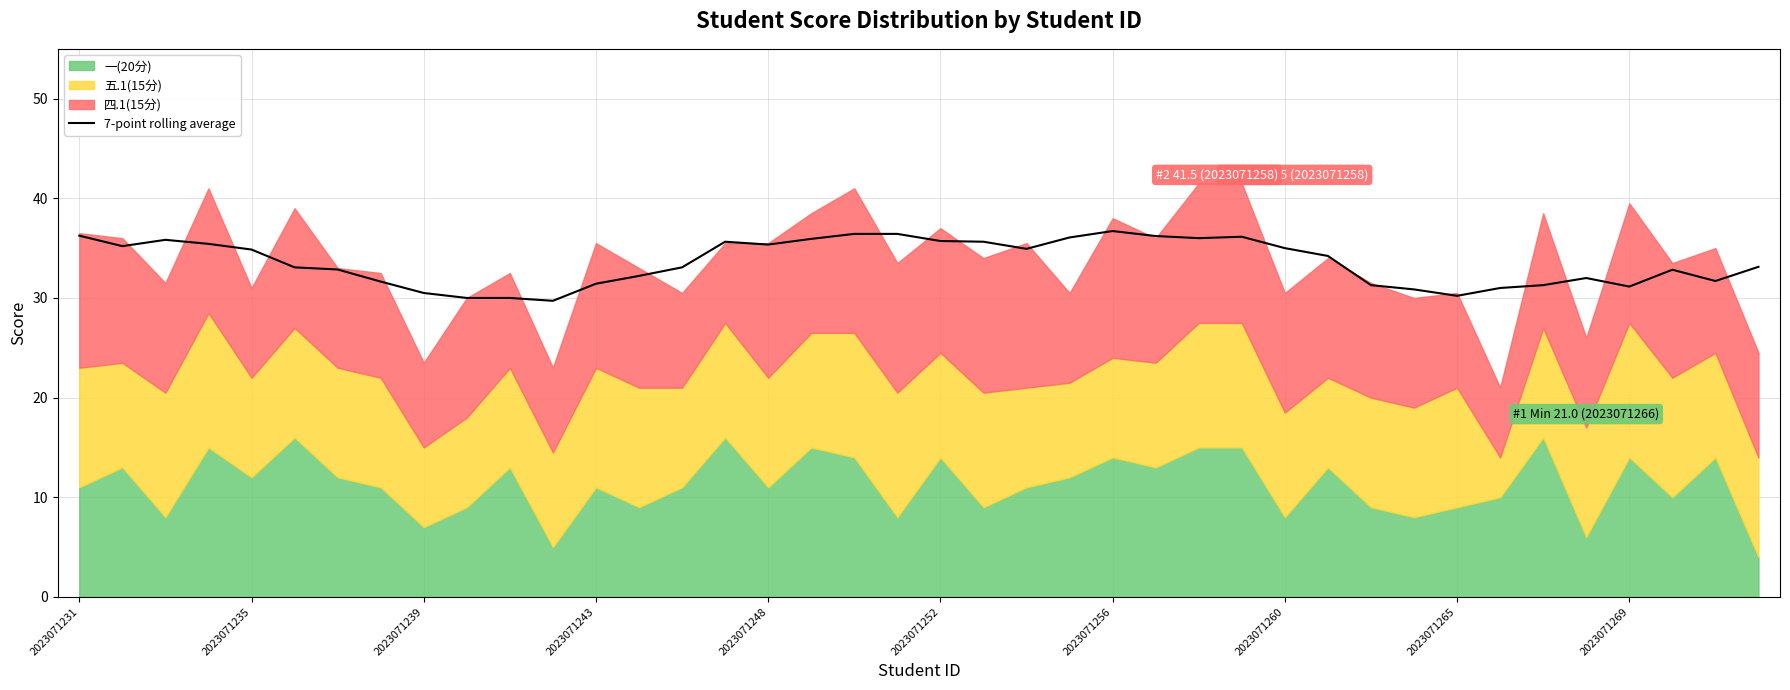

What is the lowest value of the 7-point rolling average series?

29.7